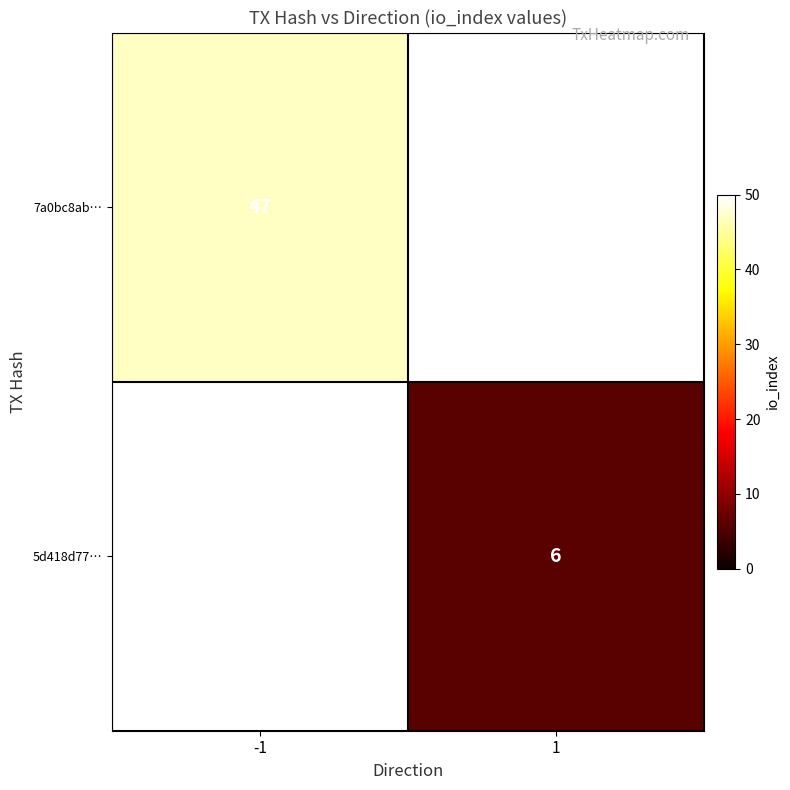

The value of 5d418d77… at 1 is 6. True or false?

True